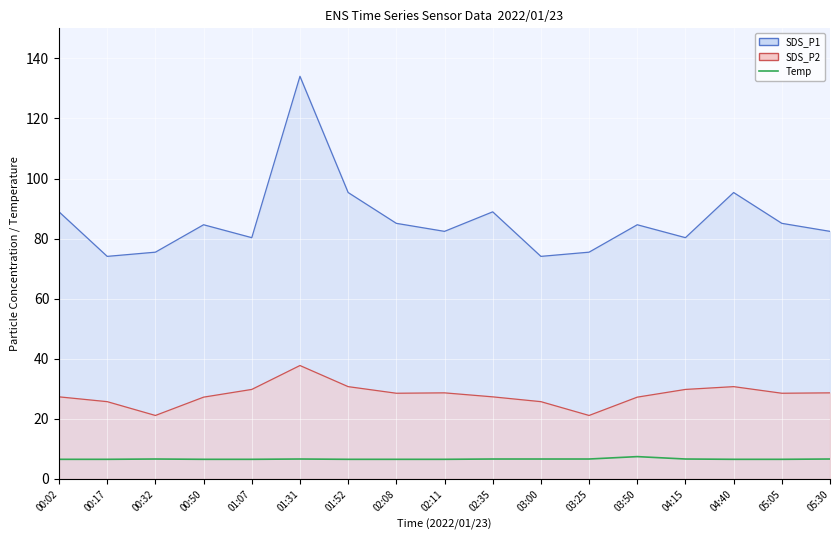

True or false: the data has more than 0 interior local peaks.

True